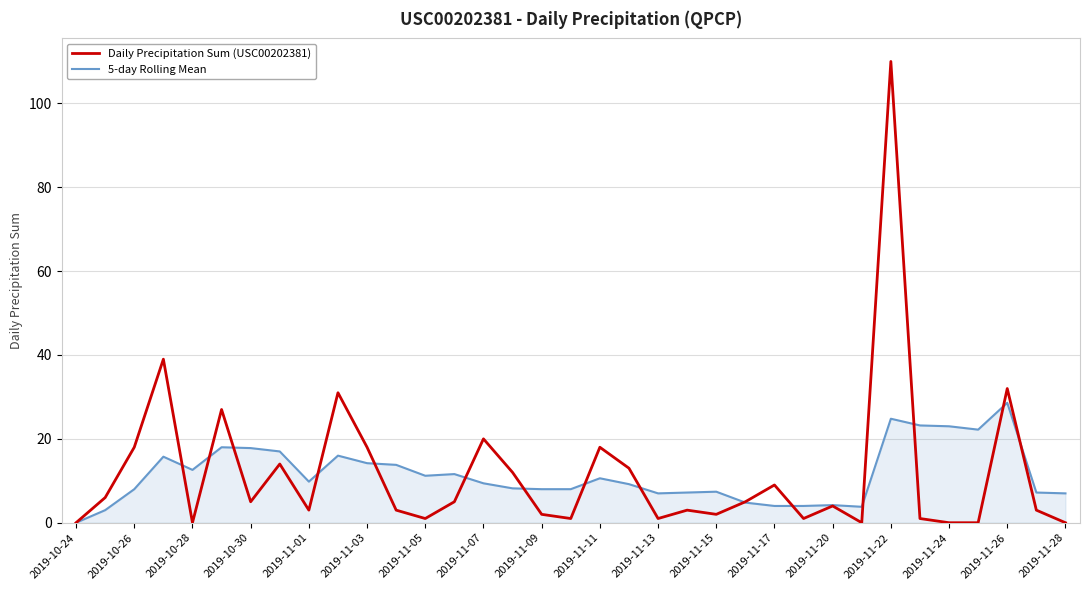

Which series has the widest spread of values?

Daily Precipitation Sum (USC00202381)